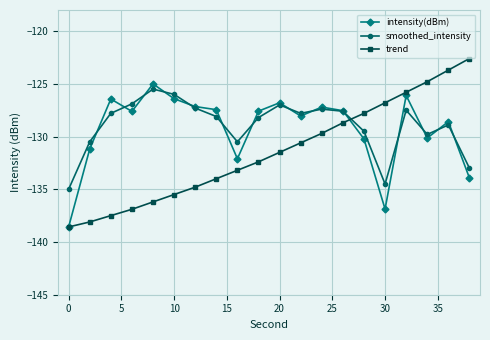

Which series has the largest range (max minus min)?

trend